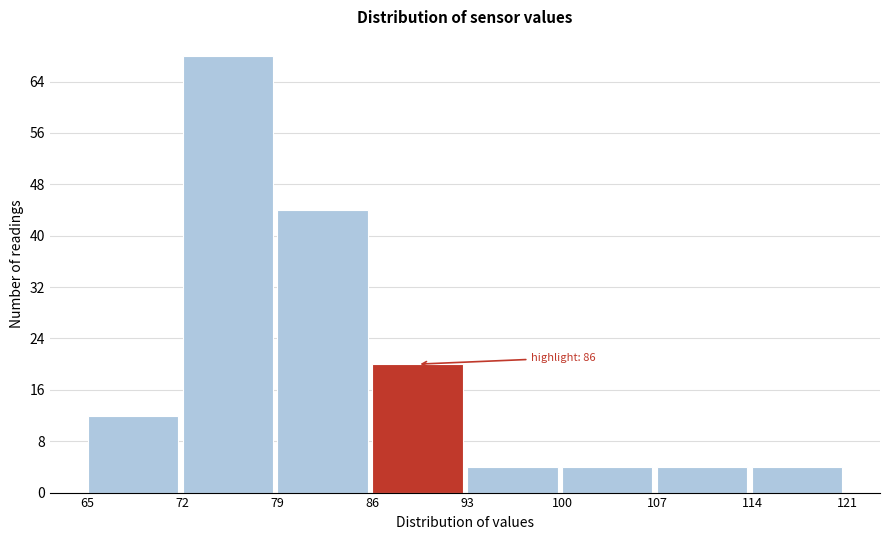

Which range on the x-axis has the tallest bar?

72 to 79